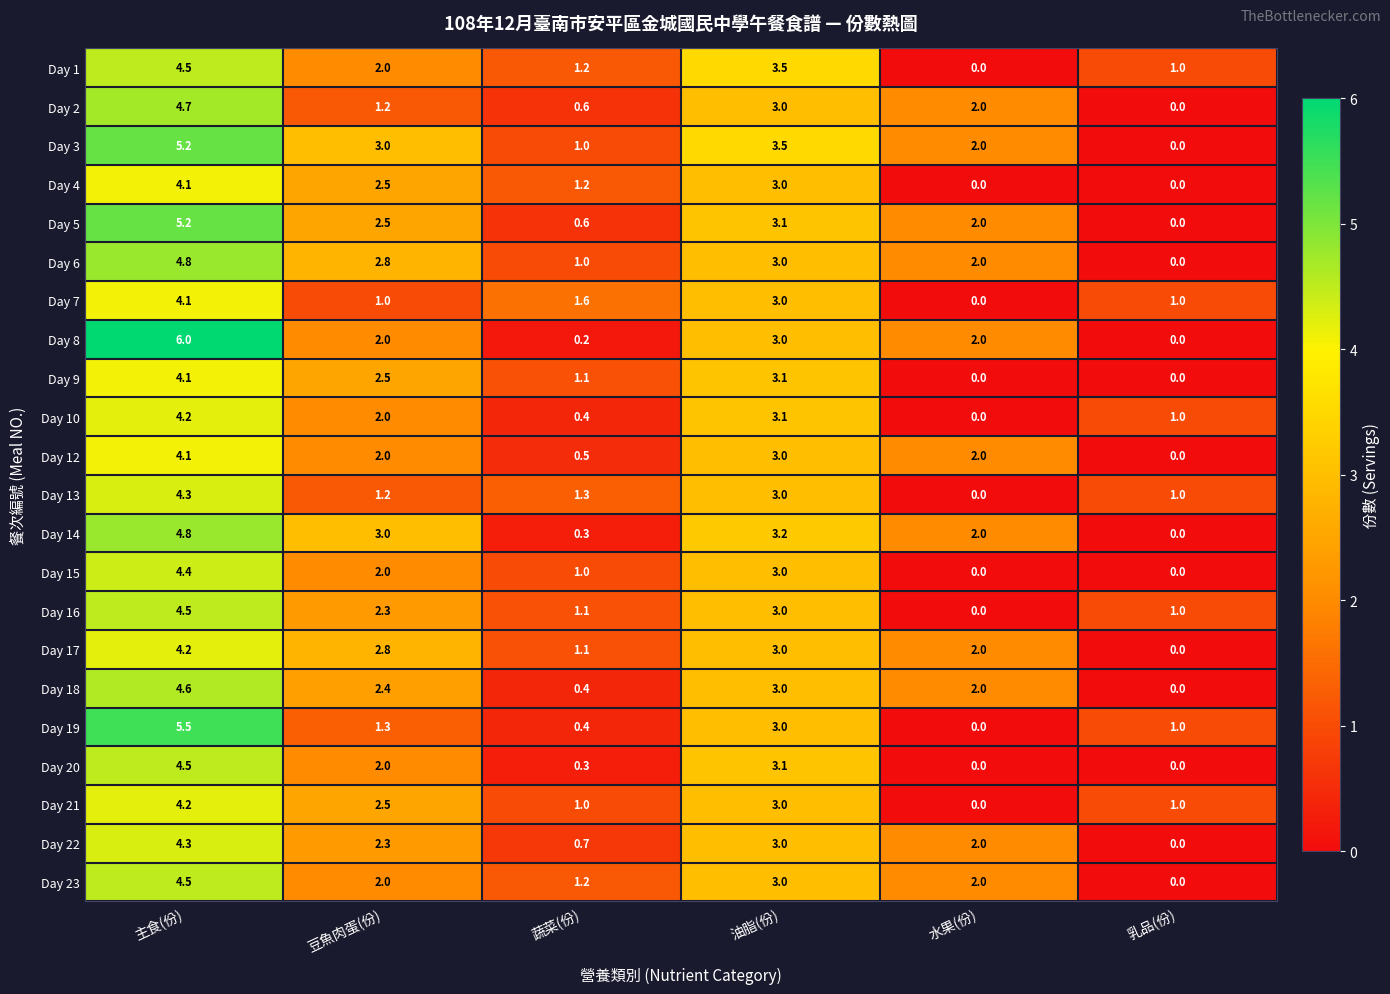

How many data points does each series have?

6